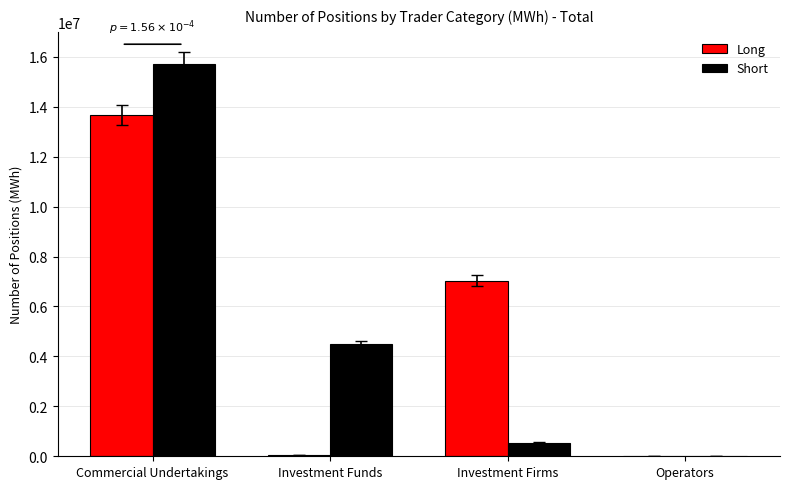

Which series has the largest range (max minus min)?

Short